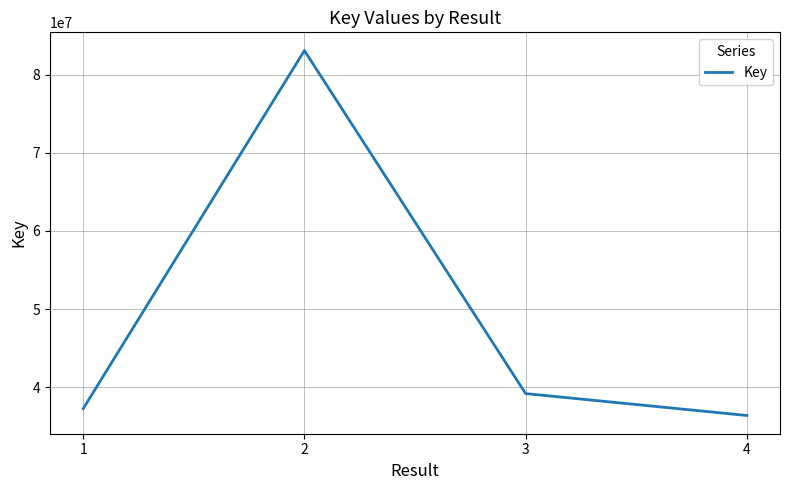

Reading right to left, what are all the values shown in this chart?

36415236	39214085	83058743	37290133